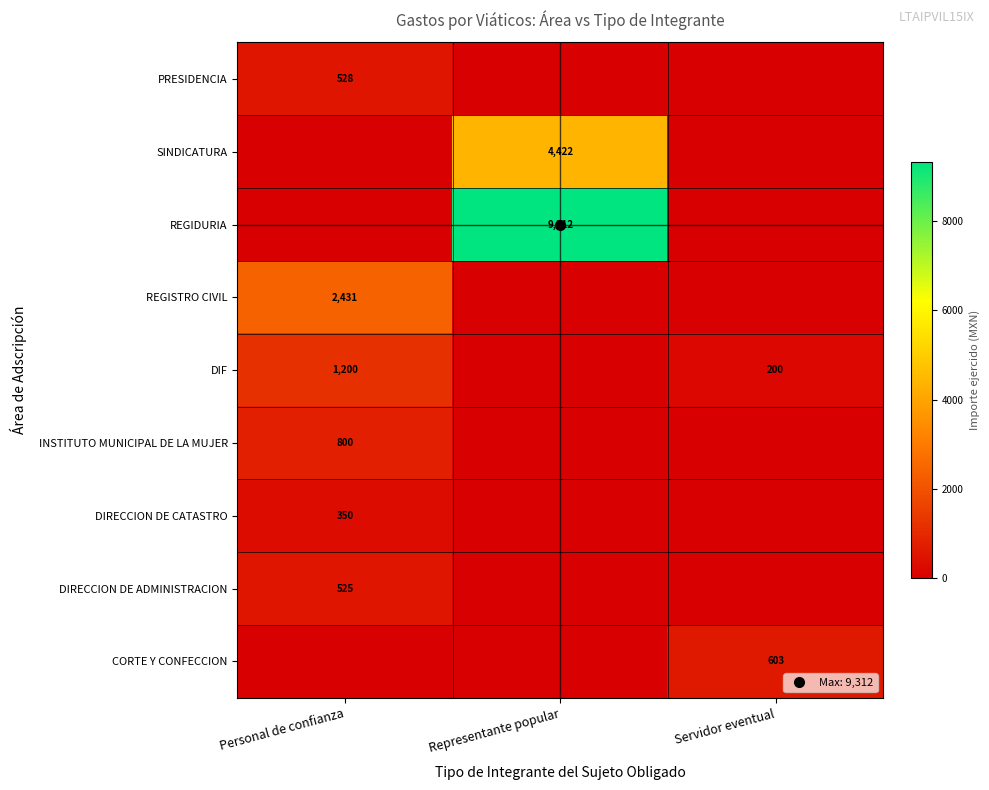

Which has a higher value, Servidor eventual or Personal de confianza?

Personal de confianza